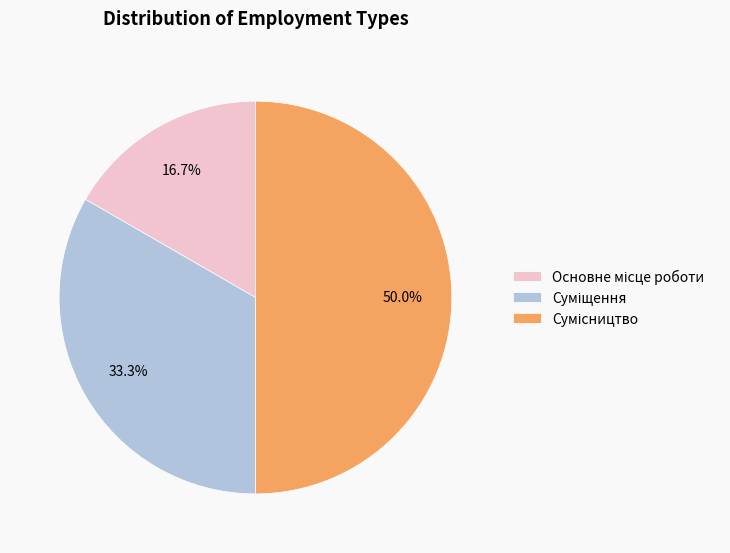

Count the number of slices in the pie.

3